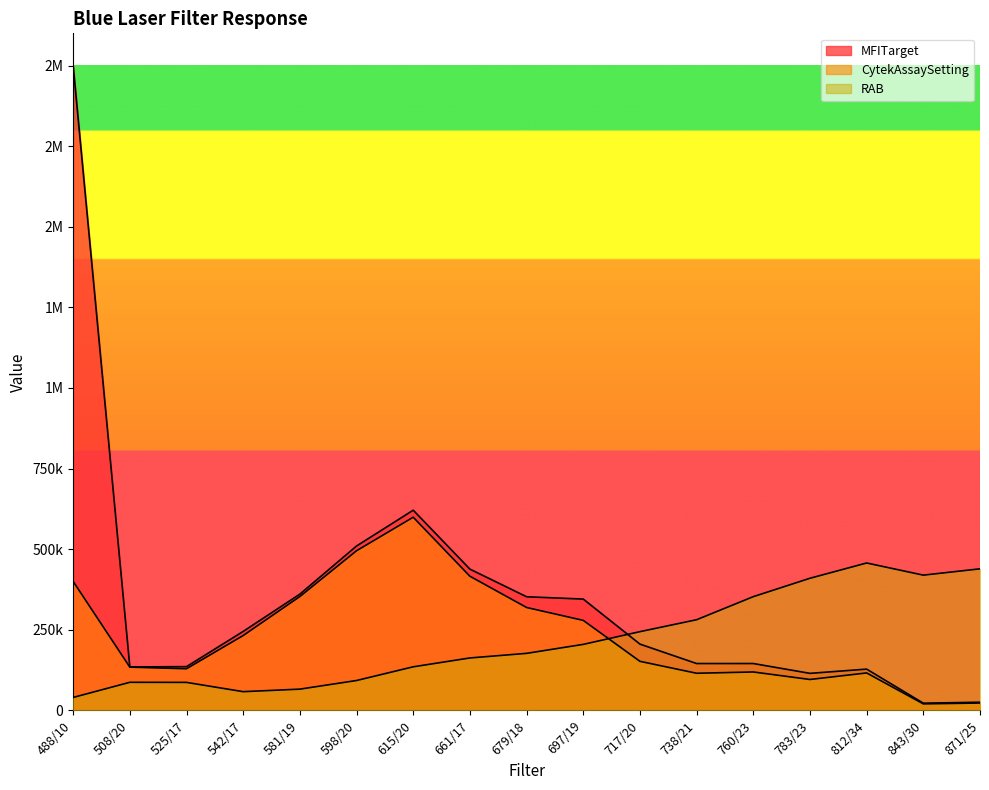

What are all the series names shown in the legend?

MFITarget, CytekAssaySetting, RAB